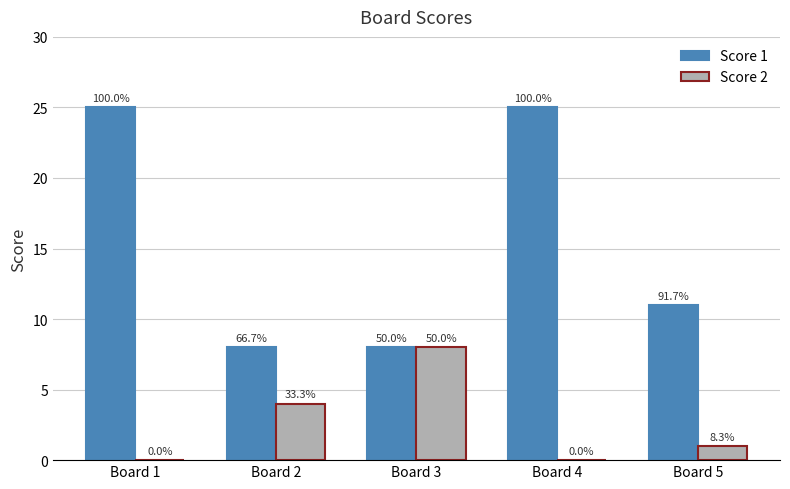

What is the sum of all Score 1 values?

77